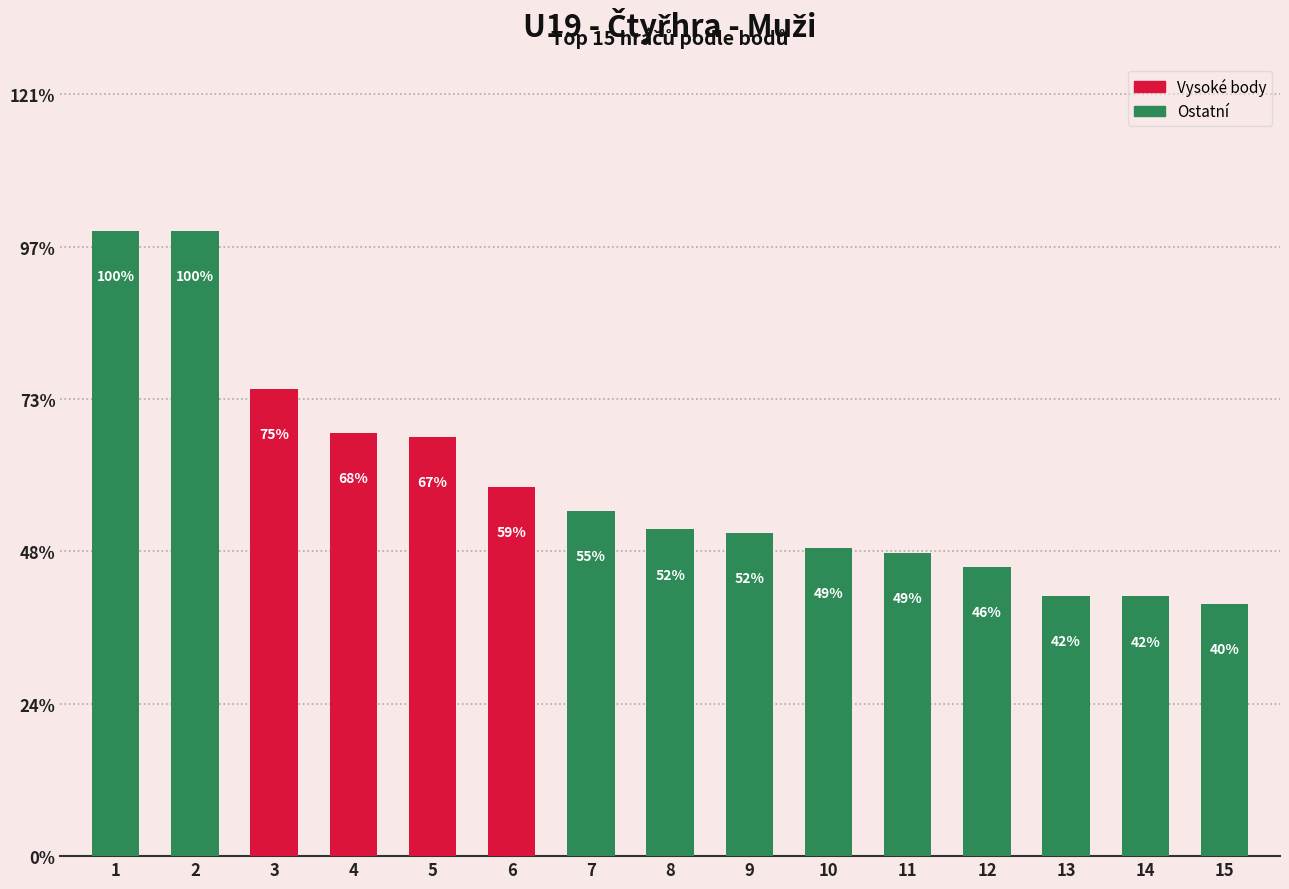

At which label is the value closest to 2880?

4